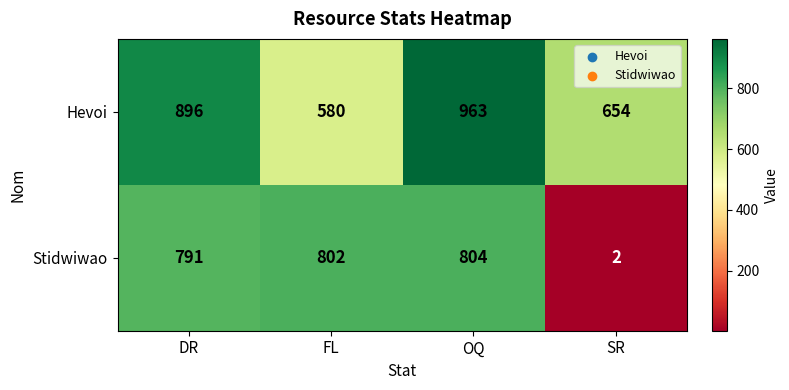

At which category is the sum across all series the highest?

OQ